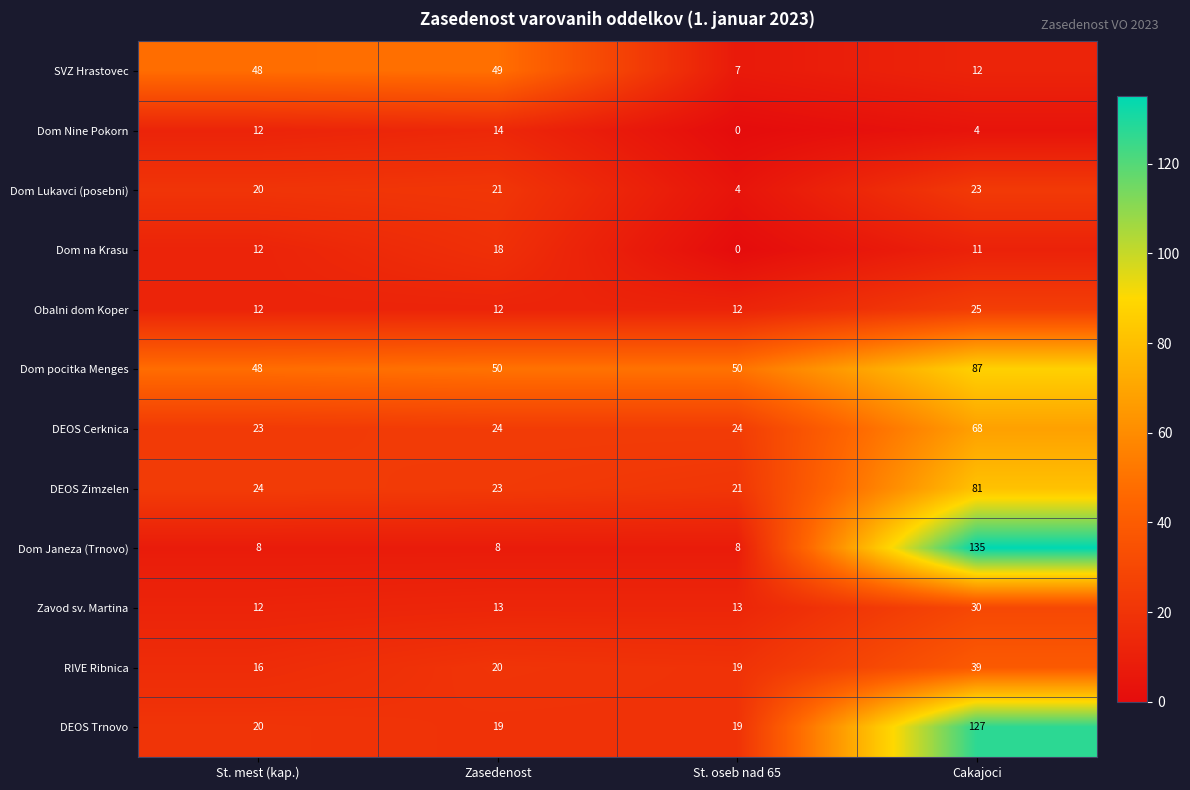

What is the average value of the DEOS Zimzelen series?

37